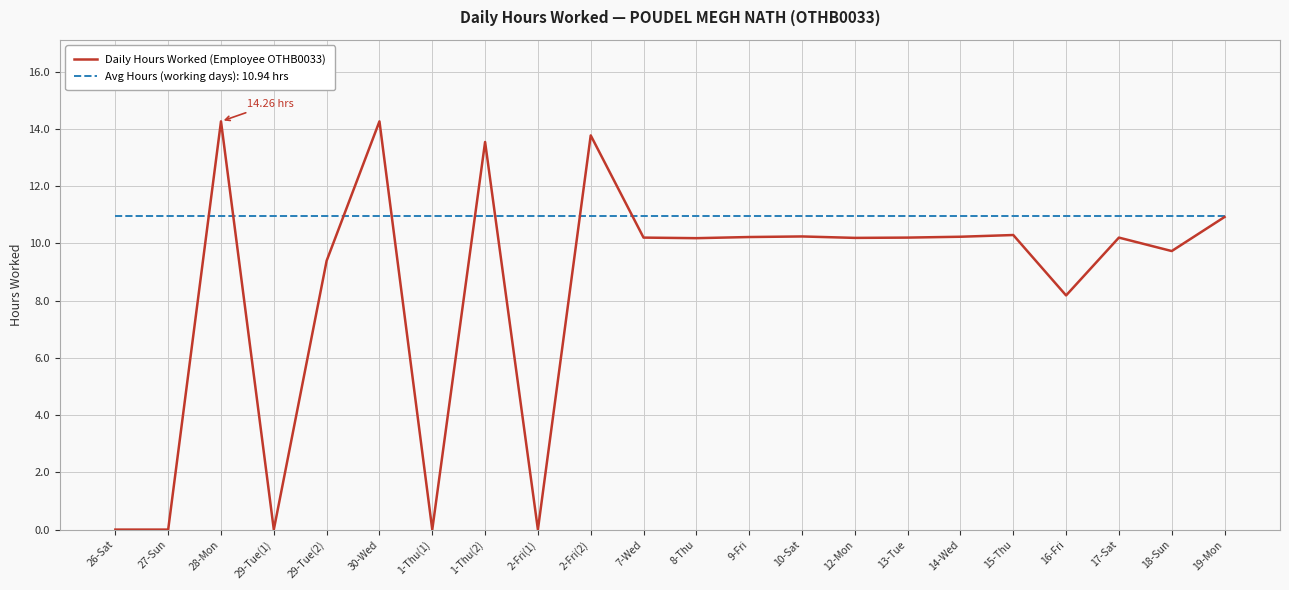

What is the spread (max minus min) of values at 28-Mon?

3.3